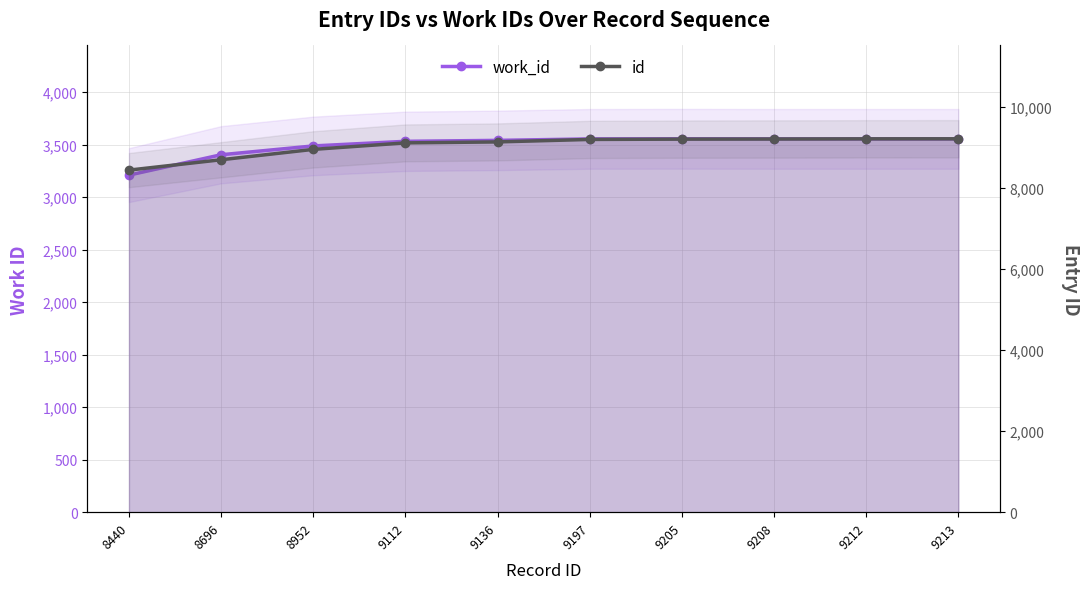

Rank the series at 8696 from highest to lowest value.

id, work_id